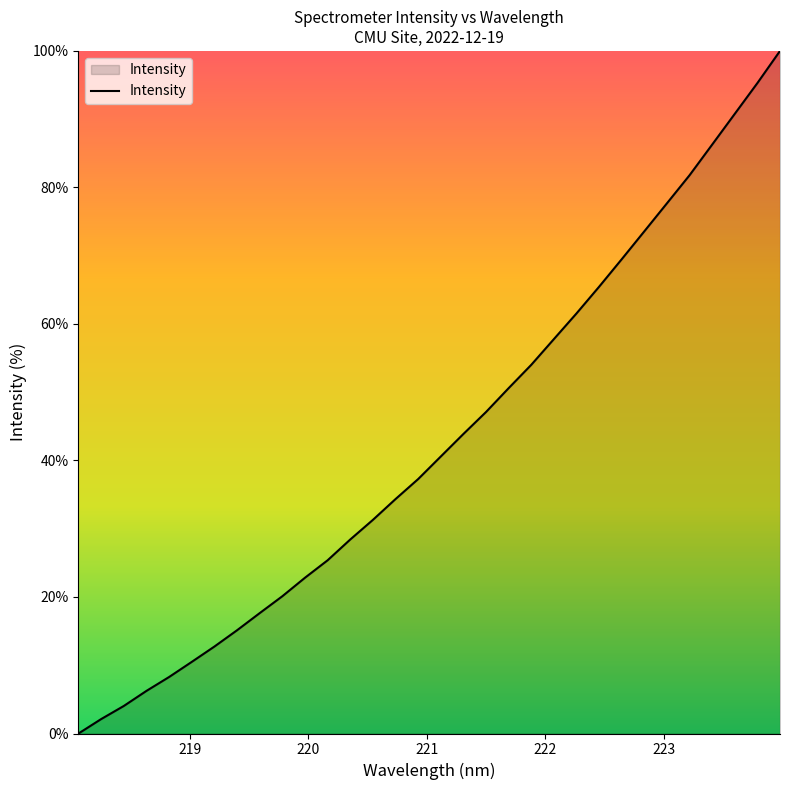

Reading left to right, transcribe all the data shown in this chart.

0.0	2.1	4.0	6.2	8.3	10.5	12.7	15.1	17.6	20.1	22.8	25.4	28.4	31.3	34.3	37.3	40.6	43.9	47.1	50.6	54.0	57.8	61.5	65.5	69.5	73.6	77.7	81.8	86.3	90.8	95.3	100.0